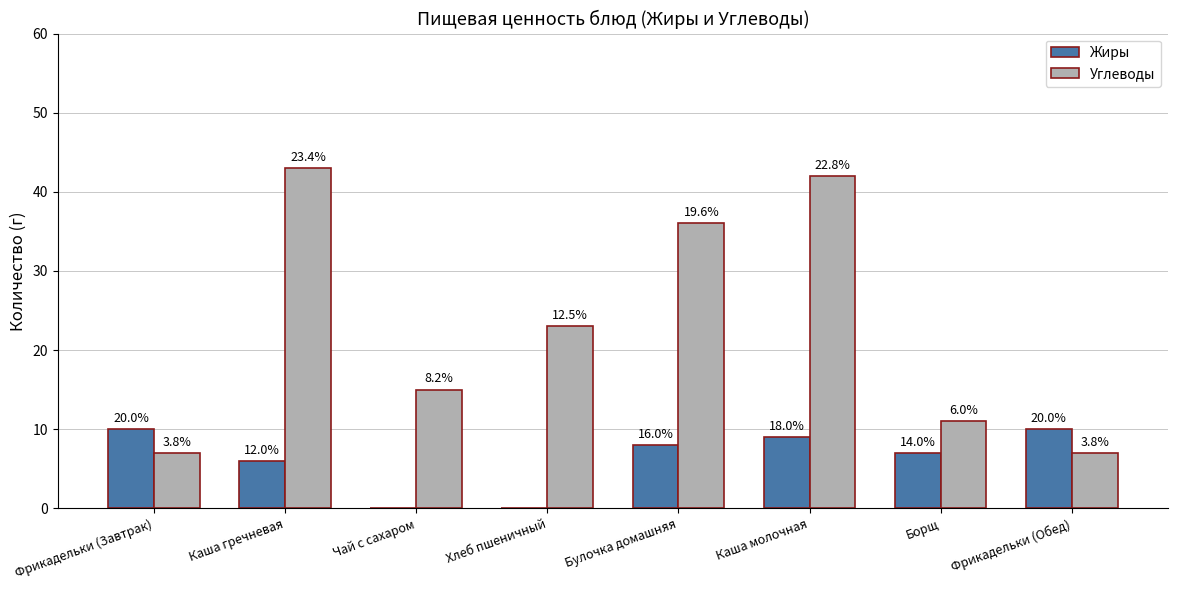

What are all the series names shown in the legend?

Жиры, Углеводы